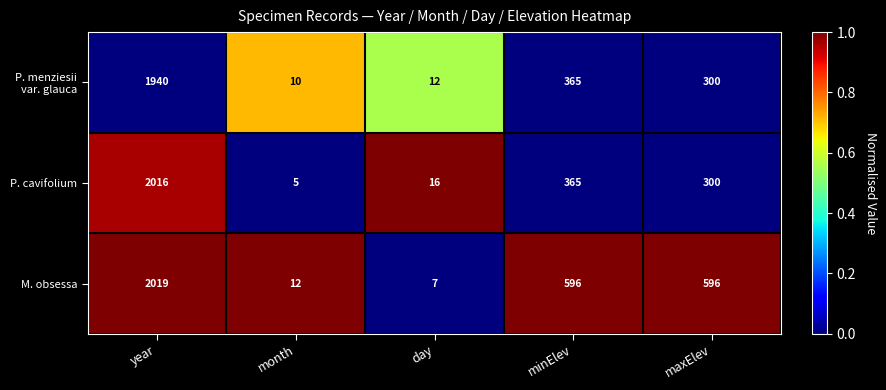

At which label does M. obsessa first exceed 596?

year